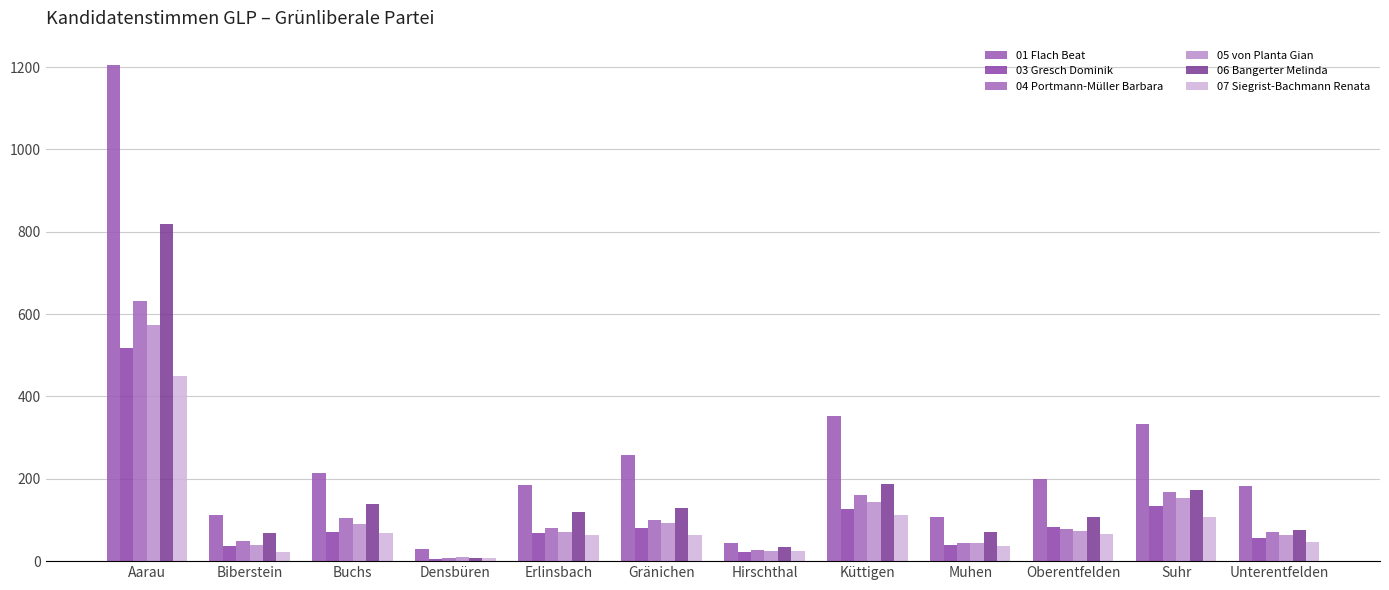

What is the total value across all series at Aarau?

4196